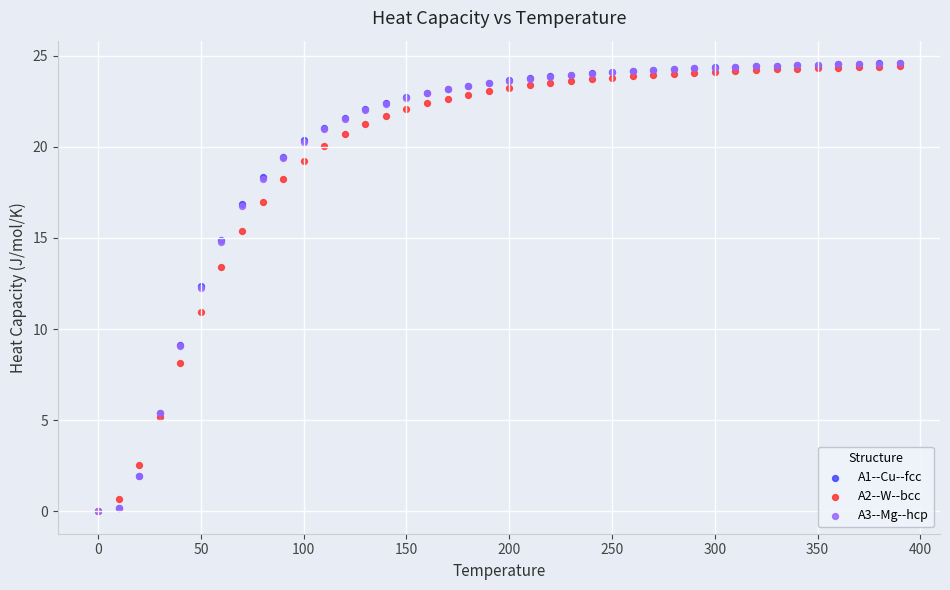

What are all the series names shown in the legend?

A1--Cu--fcc, A2--W--bcc, A3--Mg--hcp